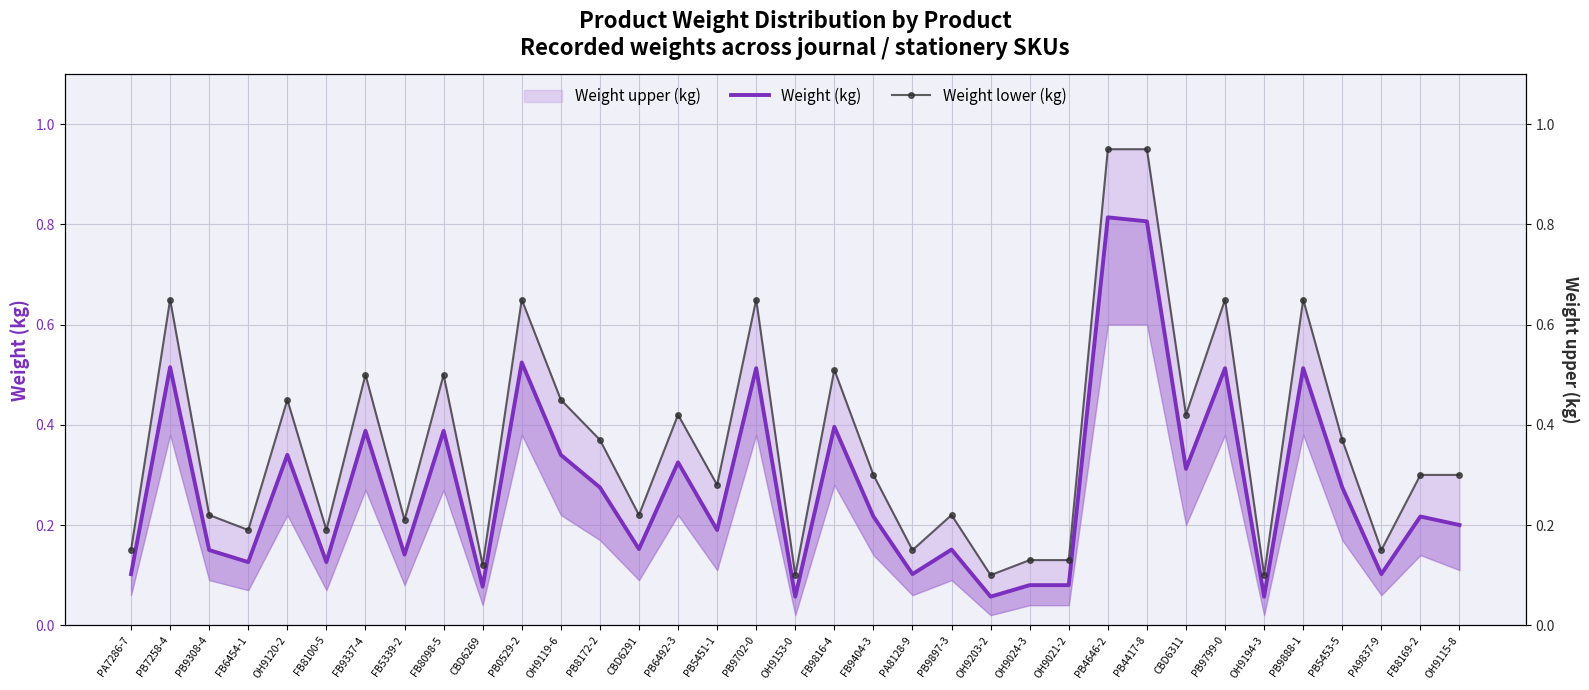

True or false: Weight lower (kg) and Weight (kg) intersect in this chart.

False